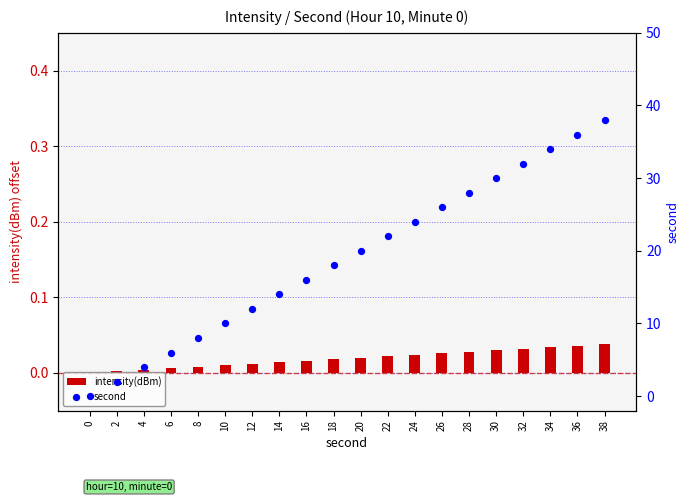

At which category is the sum across all series the highest?

38